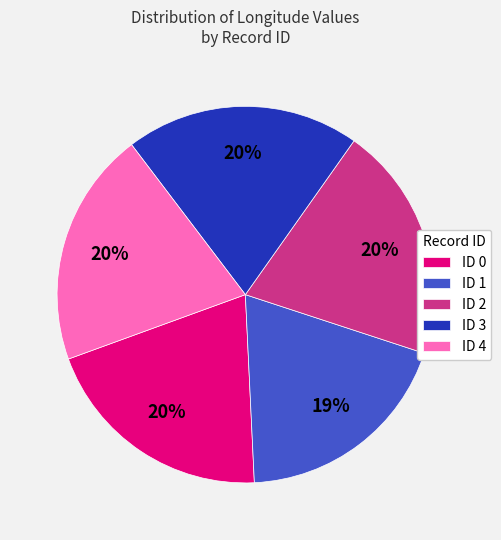

What is the ratio of the value at ID 2 to the value at ID 0?

1.0